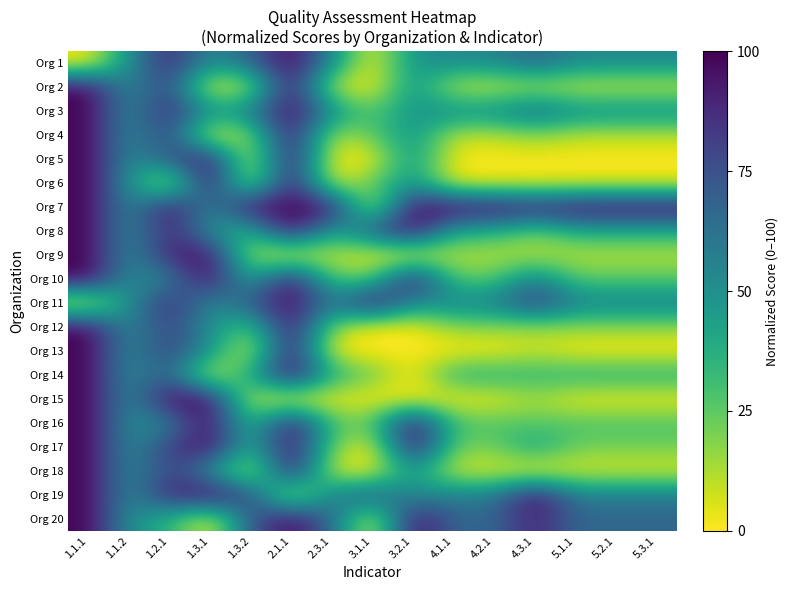

Which has a higher value, 1.3.2 or 1.3.1?

1.3.2